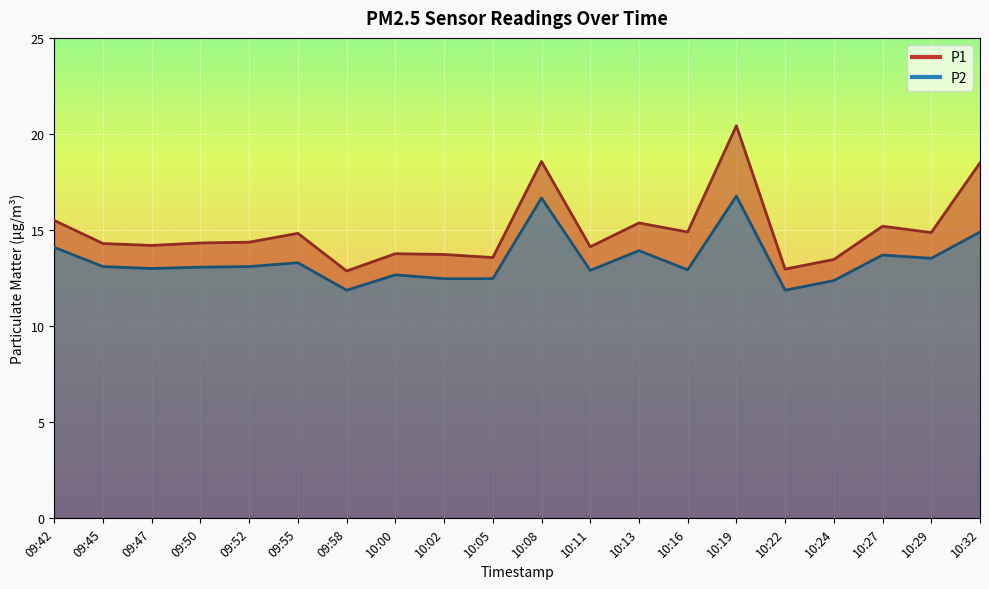

At how many categories does at least one series exceed 14?

14